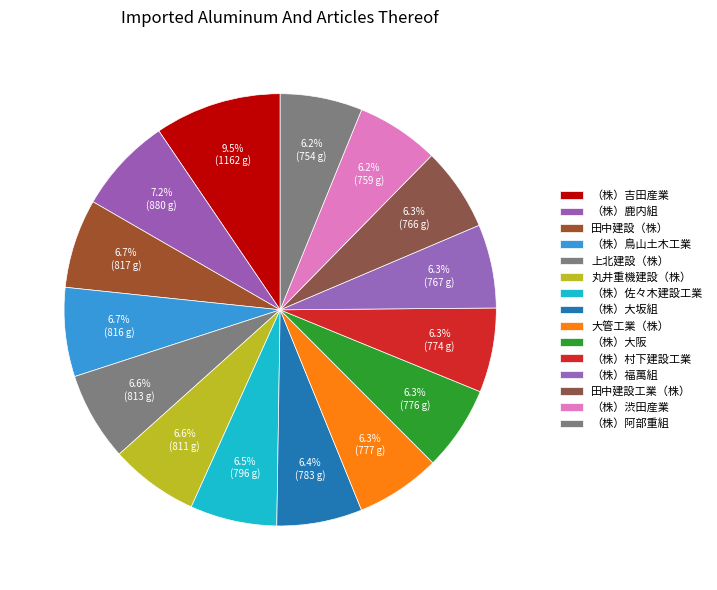

The 田中建設工業（株） slice represents 17% of the pie. True or false?

False